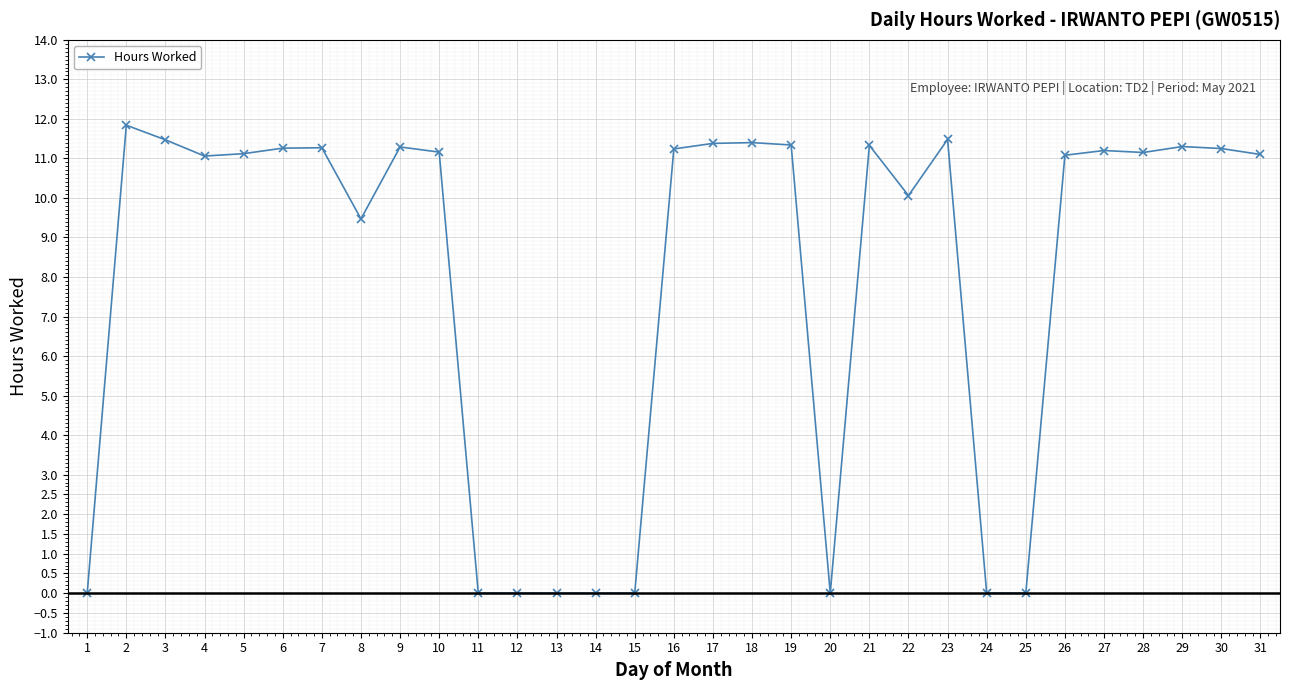

What is the value of the 31st point from the left?

11.1